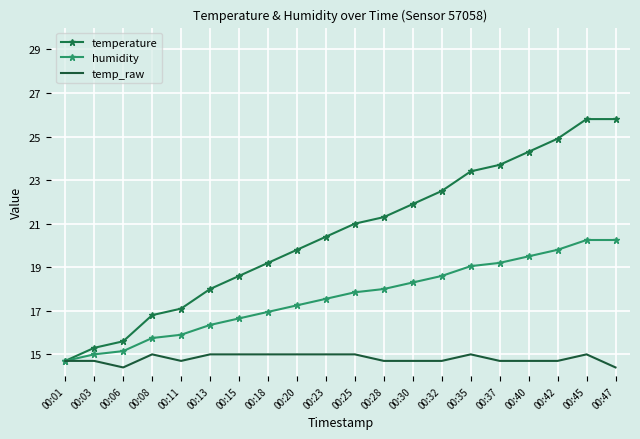

True or false: temp_raw has more than 1 interior local peaks.

True